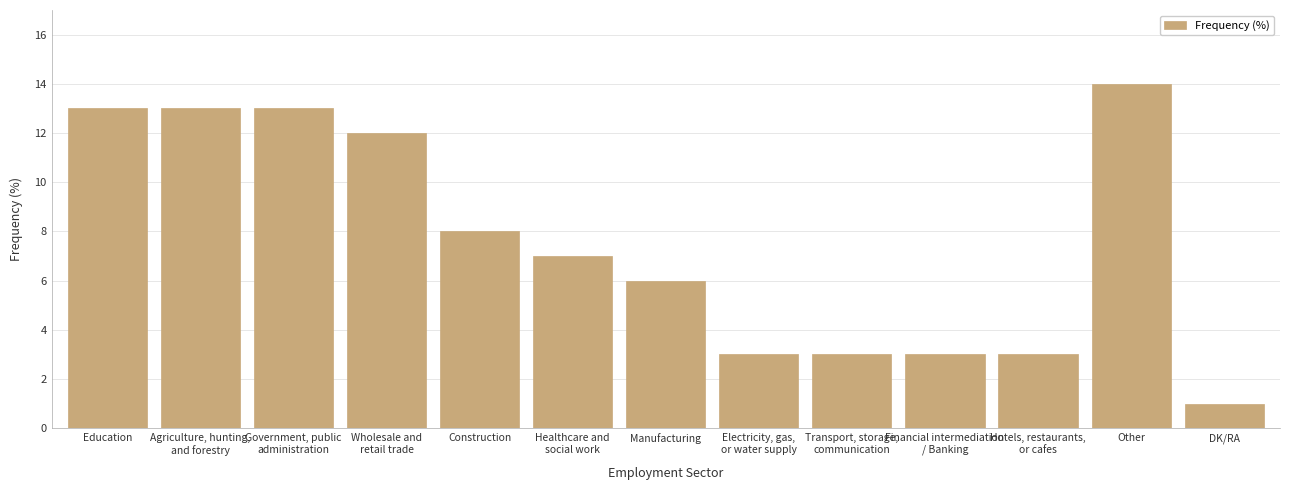

Reading right to left, extract all data points from this chart.

DK/RA=1	Other=14	Hotels, restaurants,
or cafes=3	Financial intermediation
/ Banking=3	Transport, storage,
communication=3	Electricity, gas,
or water supply=3	Manufacturing=6	Healthcare and
social work=7	Construction=8	Wholesale and
retail trade=12	Government, public
administration=13	Agriculture, hunting,
and forestry=13	Education=13